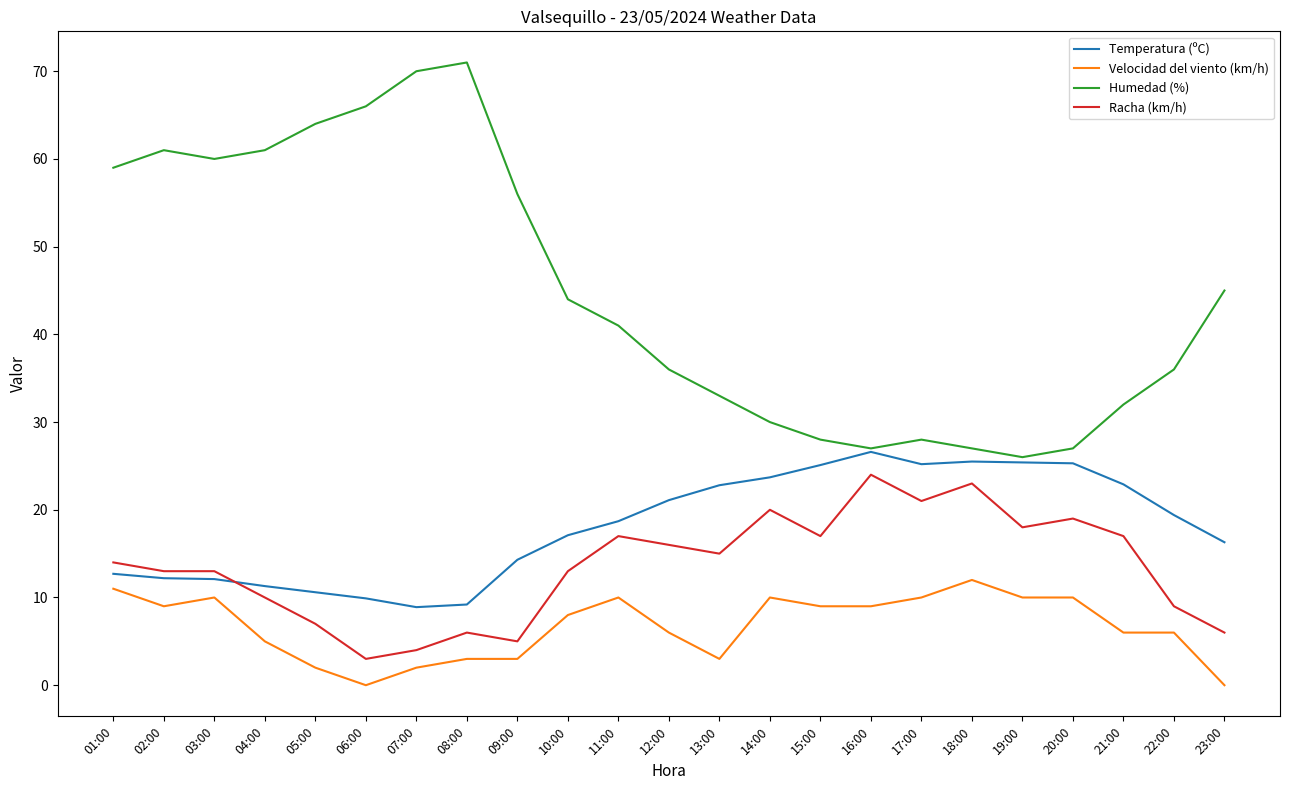

Which series has the widest spread of values?

Humedad (%)